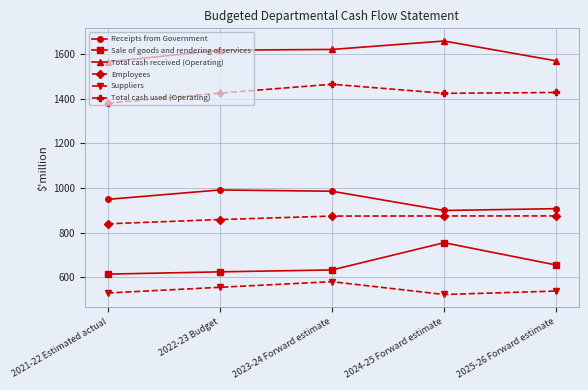

Rank the series by their maximum value, from highest to lowest.

Total cash received (Operating), Total cash used (Operating), Receipts from Government, Employees, Sale of goods and rendering of services, Suppliers